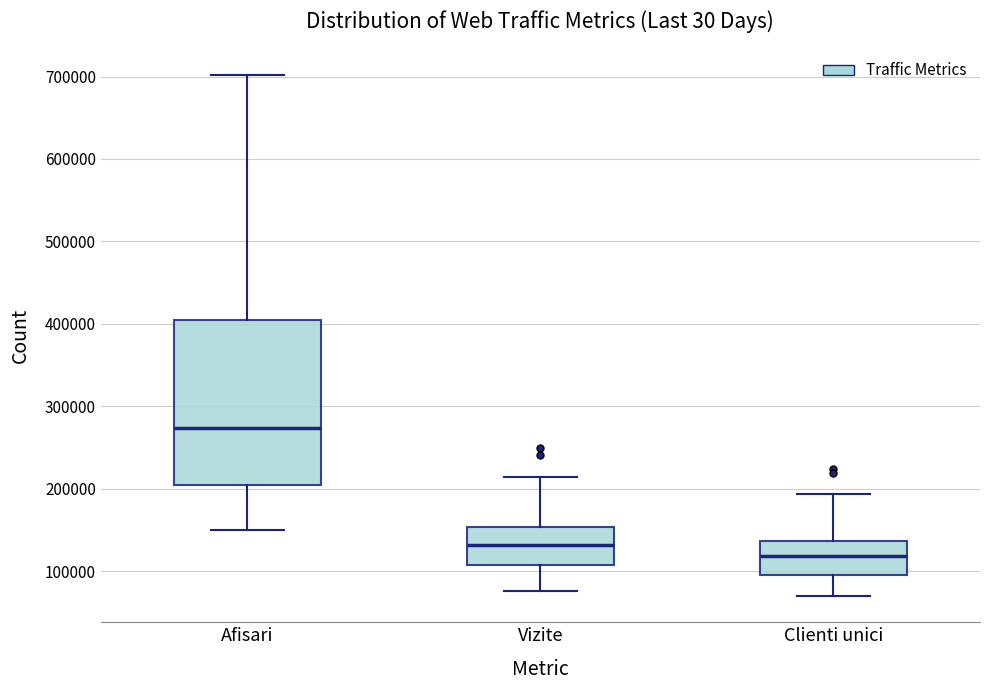

Reading left to right, transcribe this box plot: for each box, give where its median line is, the range the box spans, and where its two whiskers end, as read against the y-axis. The values are not printed on the chart, so give them approximately, as read against the axis.

Afisari: median 270000, box 200000 to 400000, whiskers 150000 to 700000
Vizite: median 130000, box 110000 to 150000, whiskers 80000 to 210000
Clienti unici: median 120000, box 100000 to 140000, whiskers 70000 to 190000